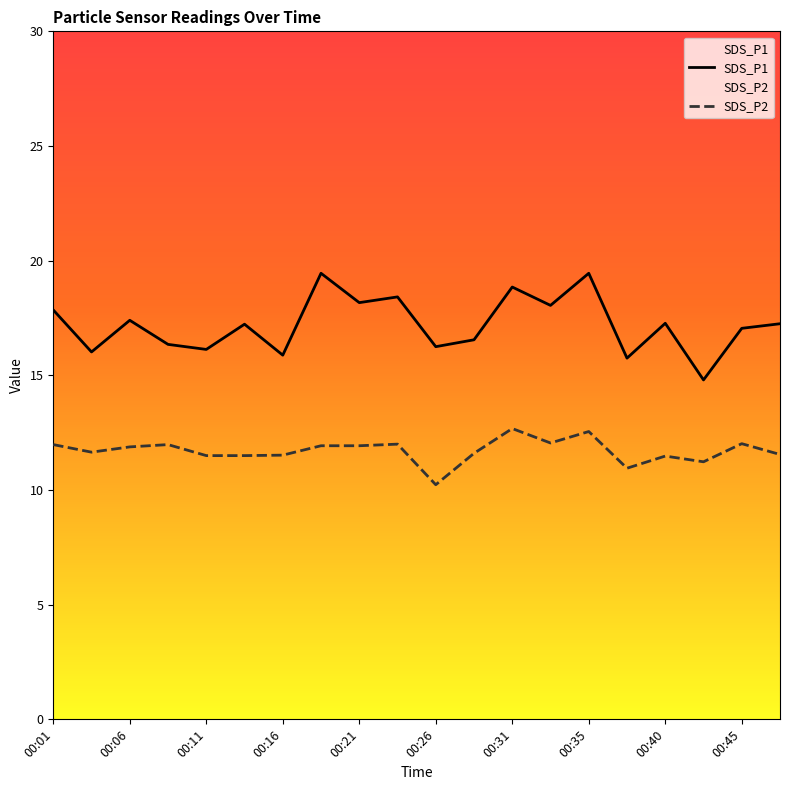

Rank the series at 00:13 from lowest to highest value.

SDS_P2, SDS_P1